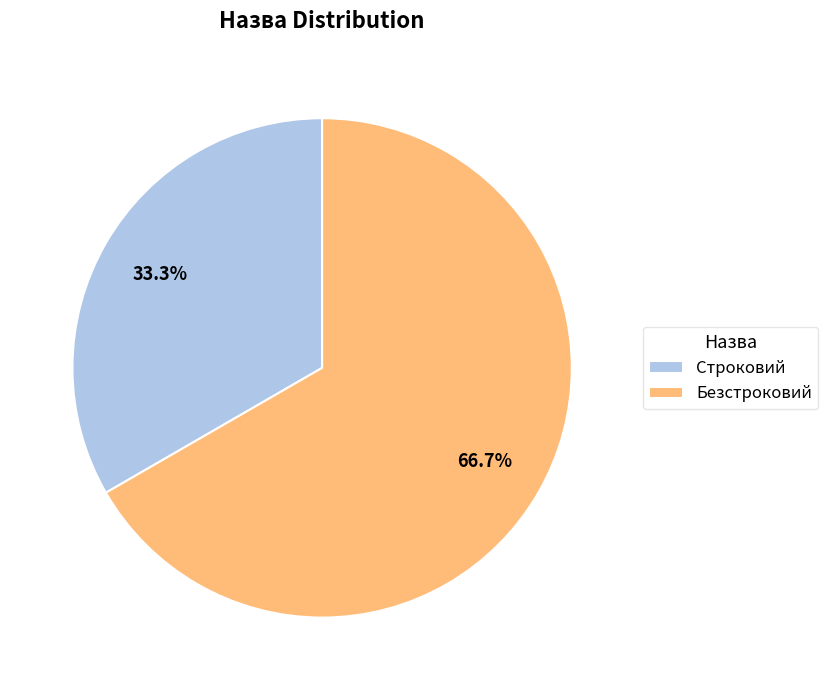

Rank the categories by value from lowest to highest.

Строковий, Безстроковий